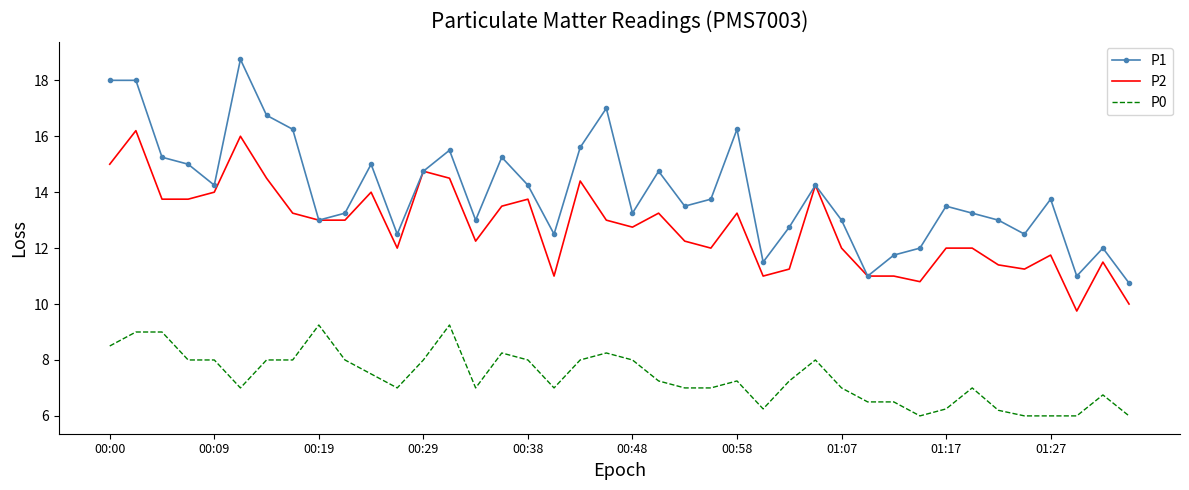

True or false: P0 and P1 intersect in this chart.

False